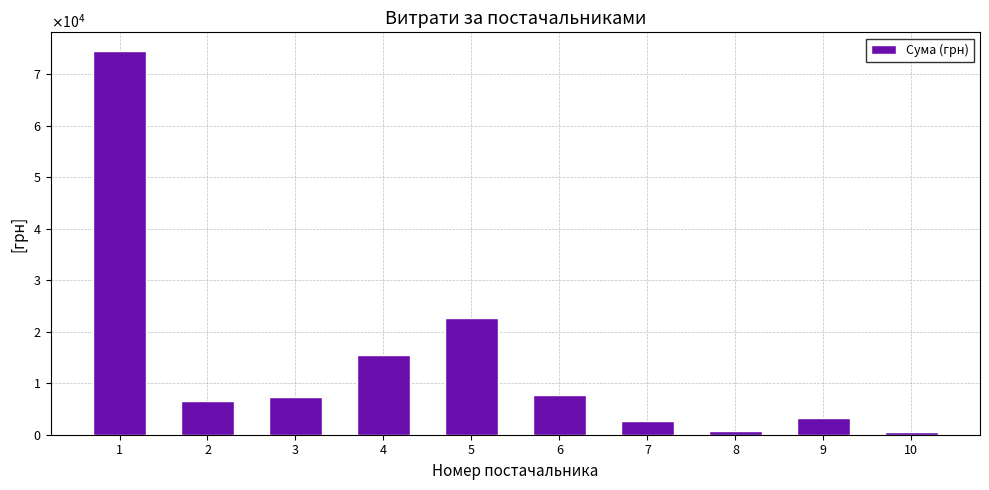

What is the change in value from 4 to 9?

-12356.5